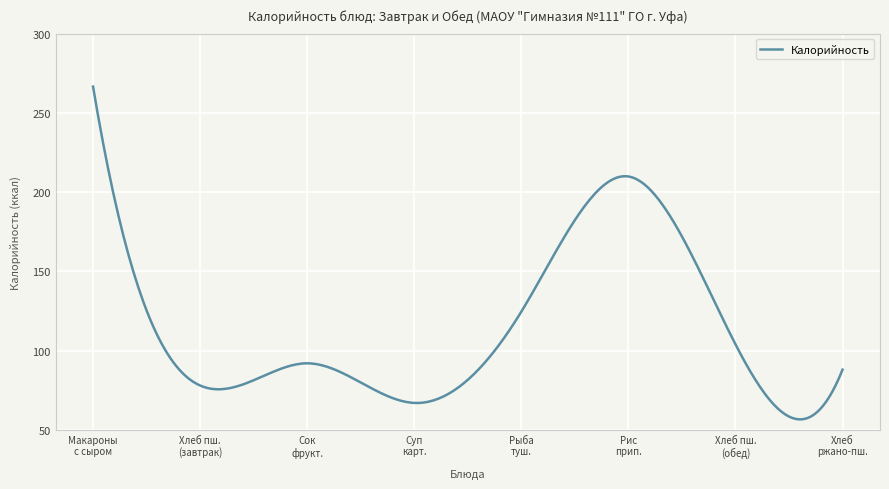

What is the difference between the maximum and minimum values?

209.9